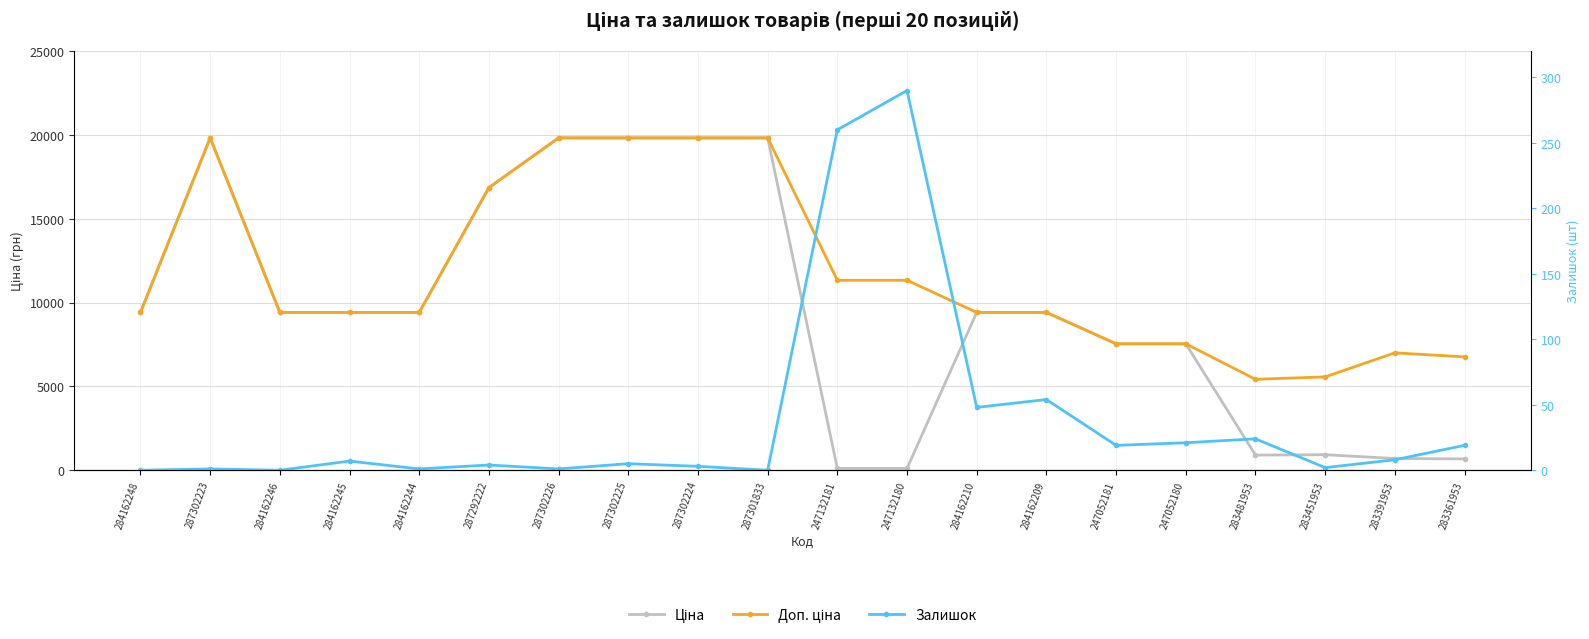

True or false: Доп. ціна and Залишок cross at least once.

False